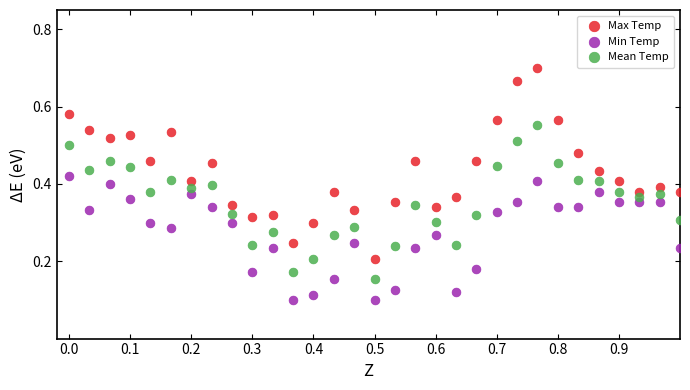

What is the X range (max minus min) for the scatter plot?

1.0